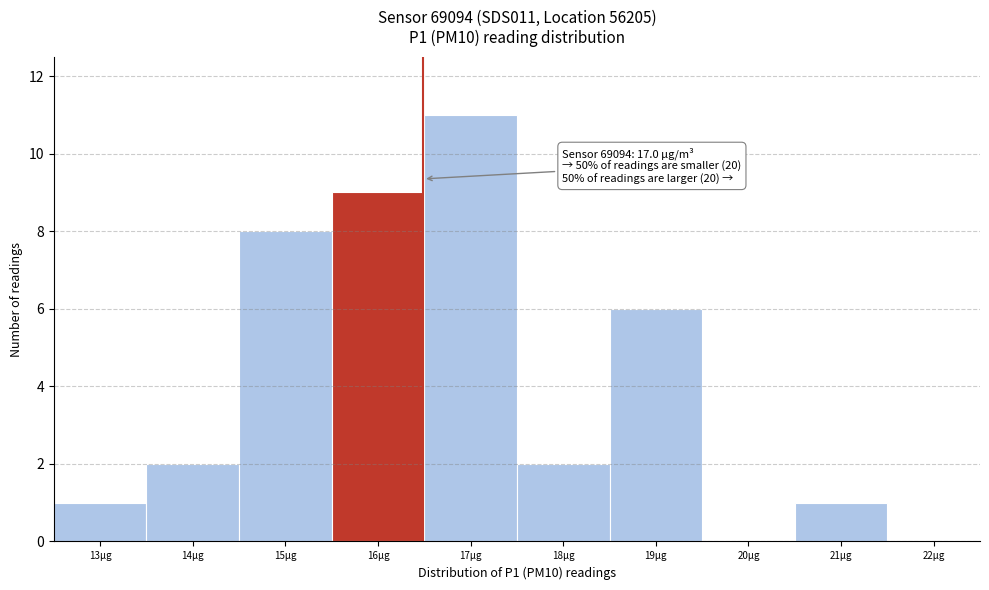

Reading left to right, extract all data points from this chart.

13µg=1	14µg=2	15µg=8	16µg=9	17µg=11	18µg=2	19µg=6	20µg=0	21µg=1	22µg=0